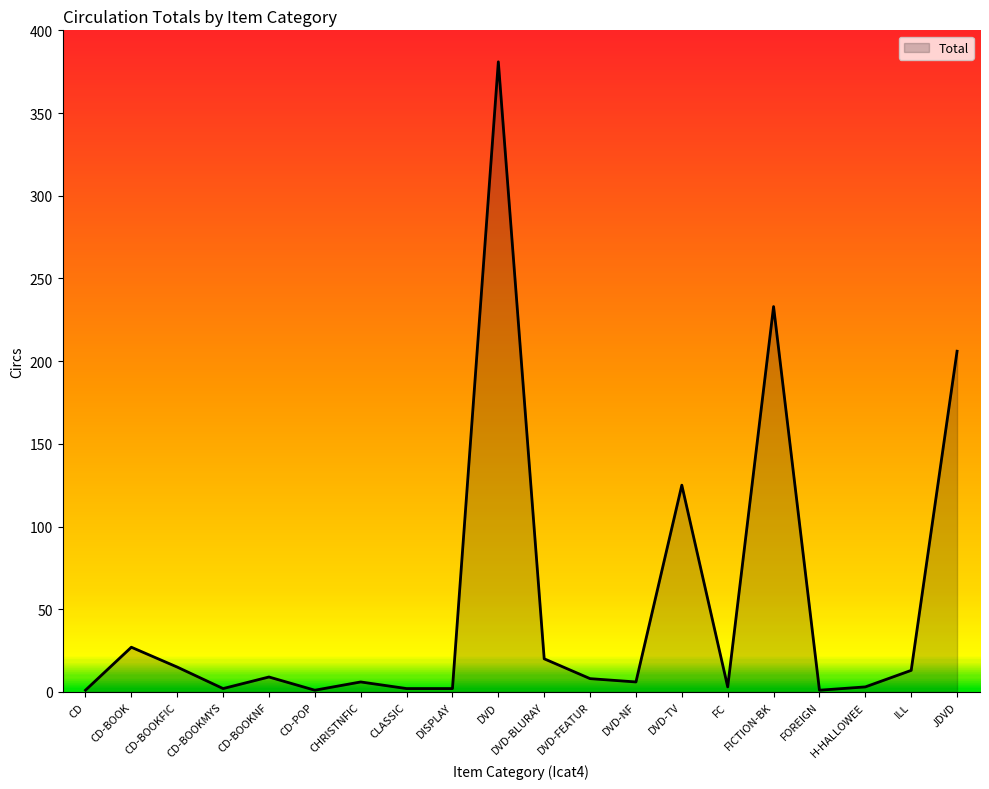

Which category has the highest value across all series?

DVD